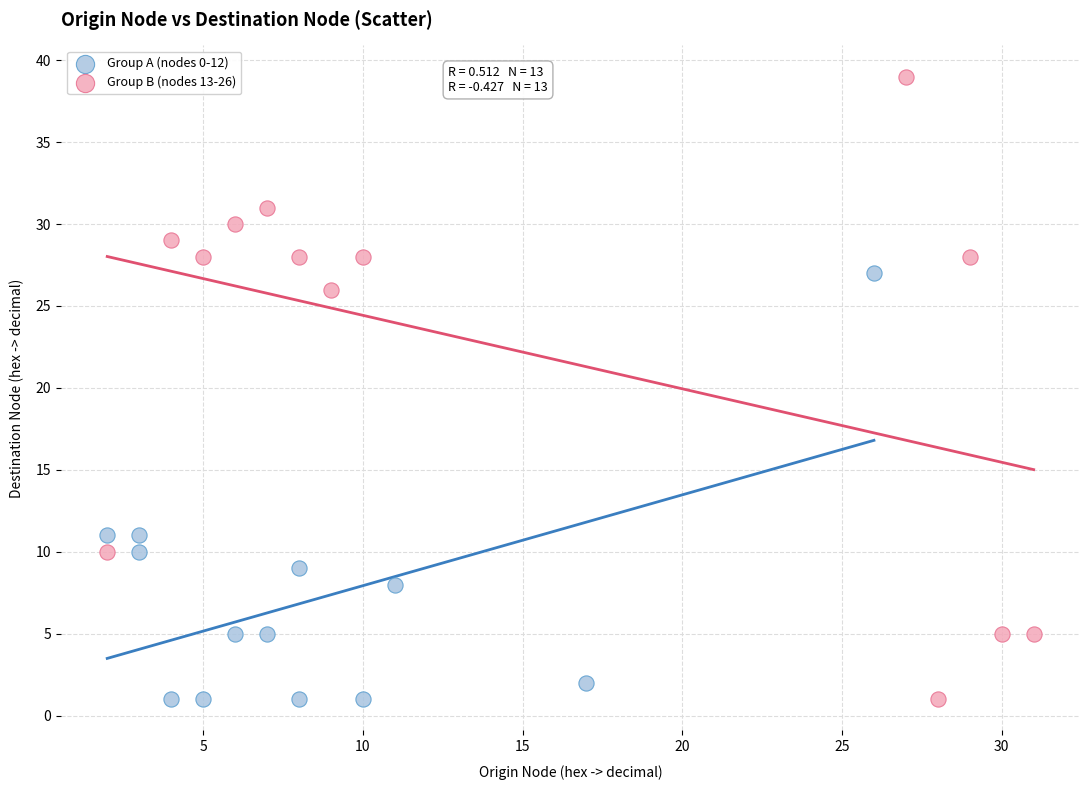

Which series reaches the maximum Y coordinate?

Group B (nodes 13-26)